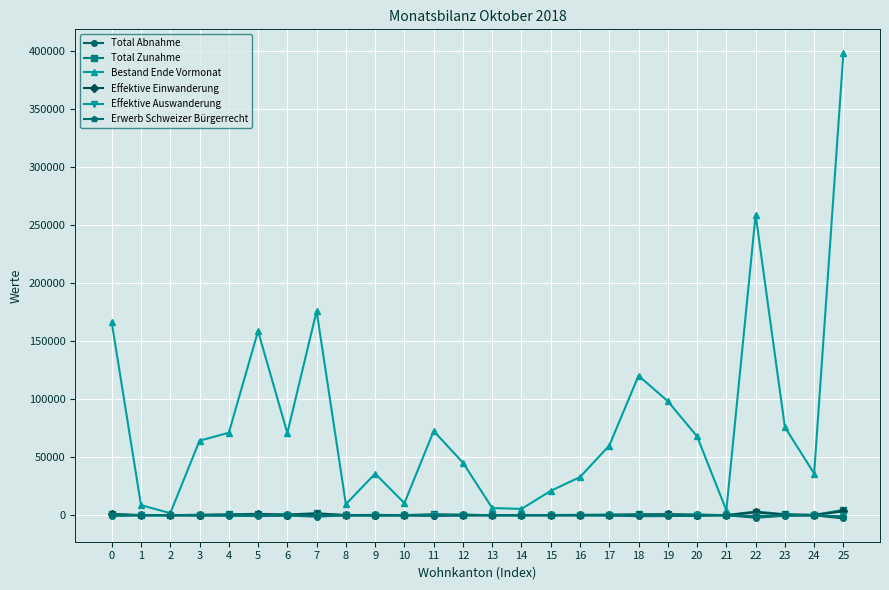

What is the maximum value shown in the chart?

398575